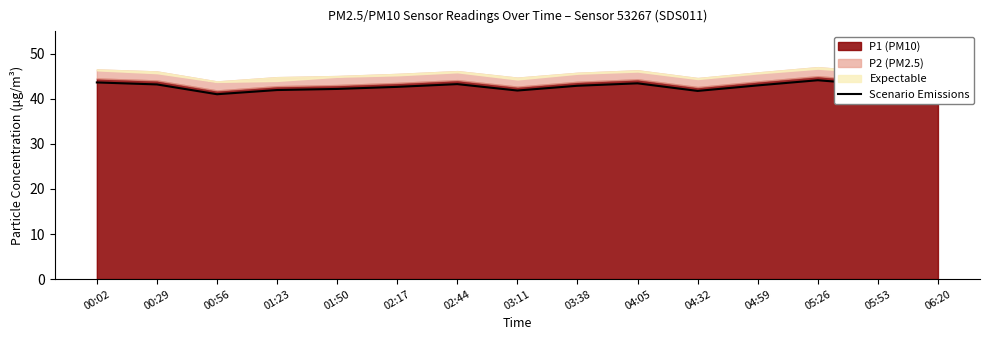

How many points are higher than both their immediate neighbors (excluding endpoints)?

3